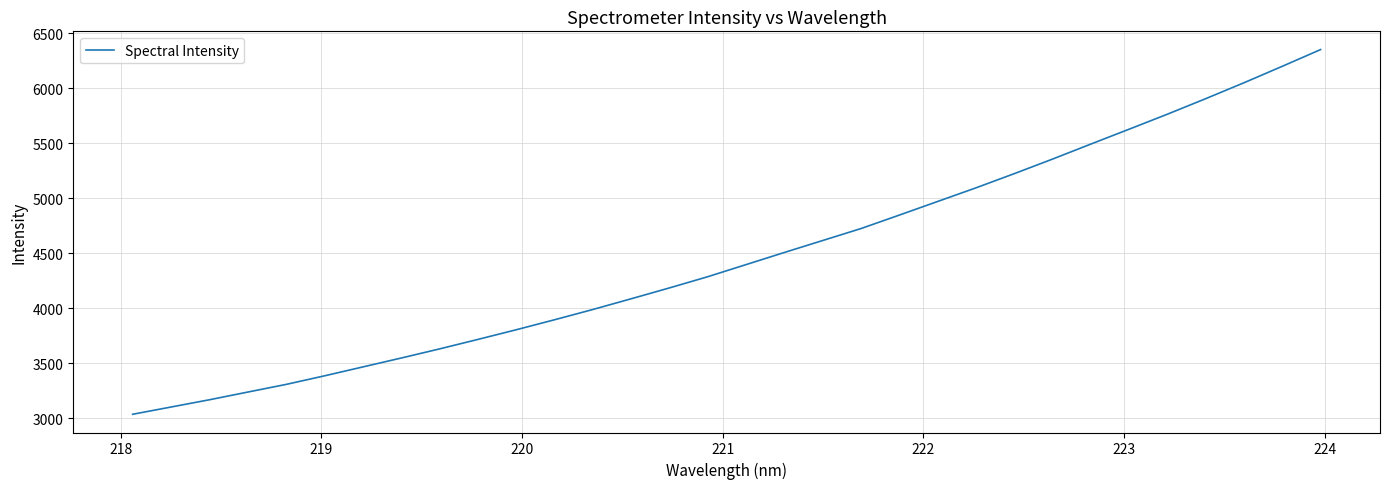

True or false: there are more than 2 points higher than both neighbors.

False